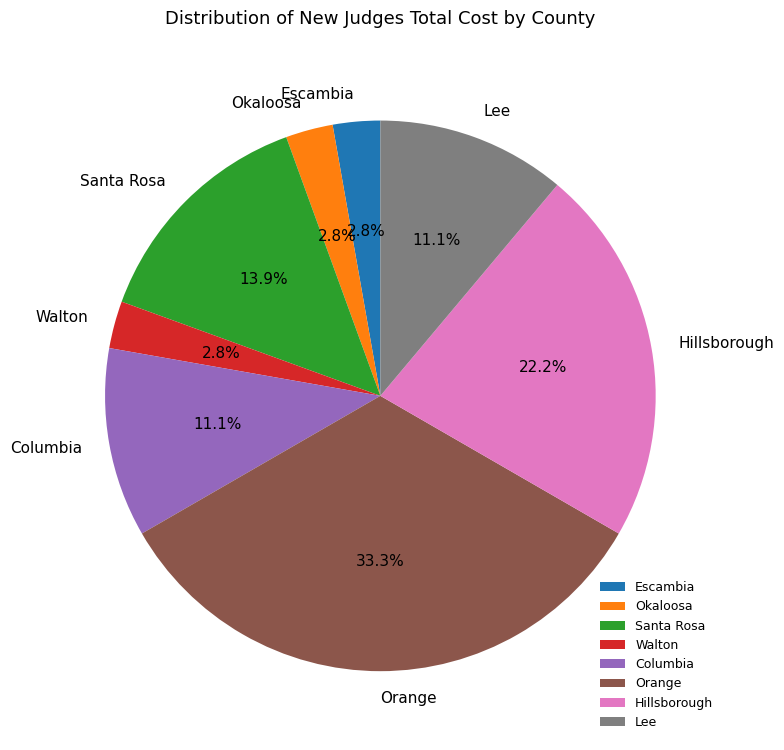

Which category has the biggest portion of the pie?

Orange